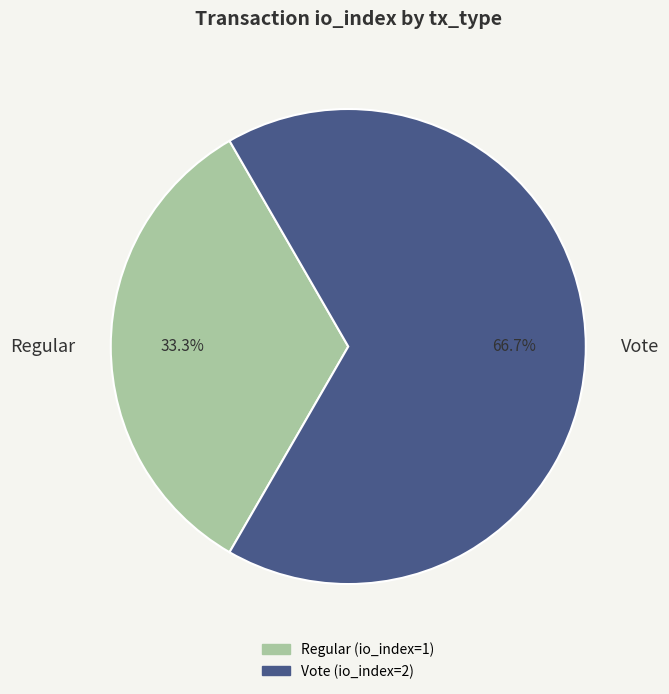

True or false: Regular accounts for 22% of the total.

False